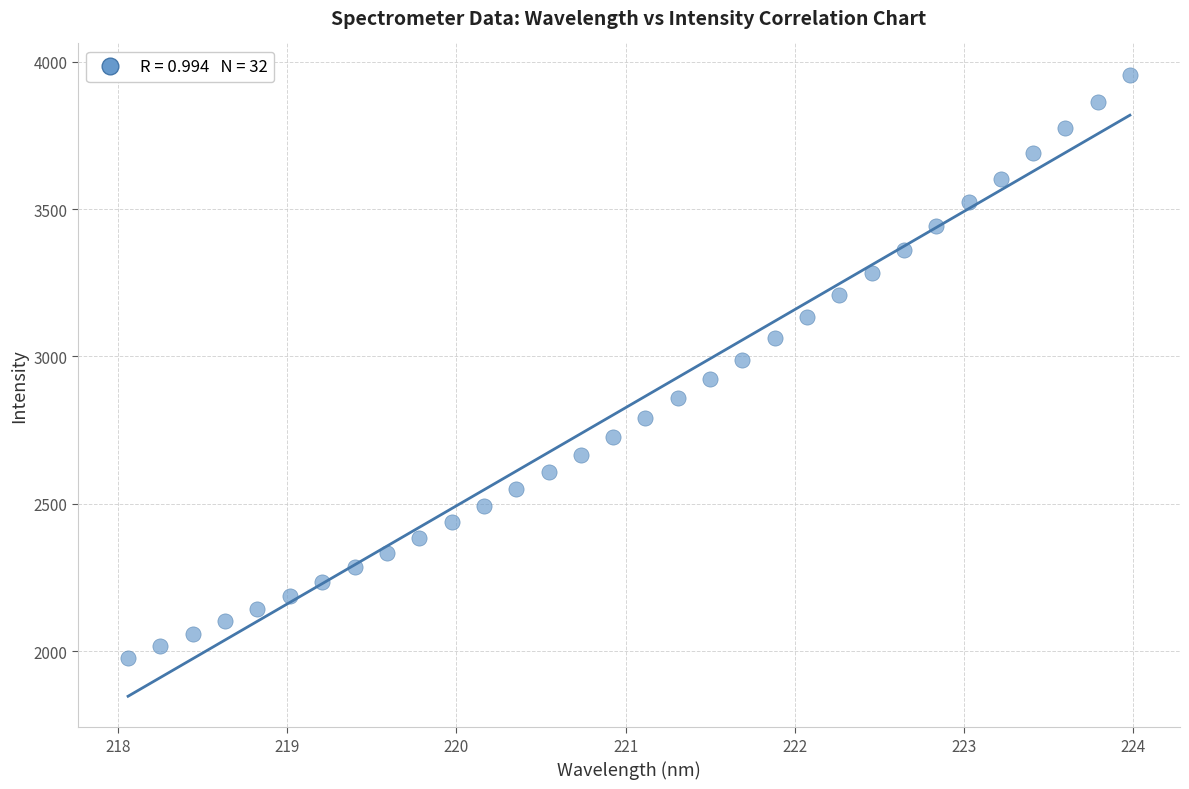

What is the range of Y values (max minus min)?

1977.9